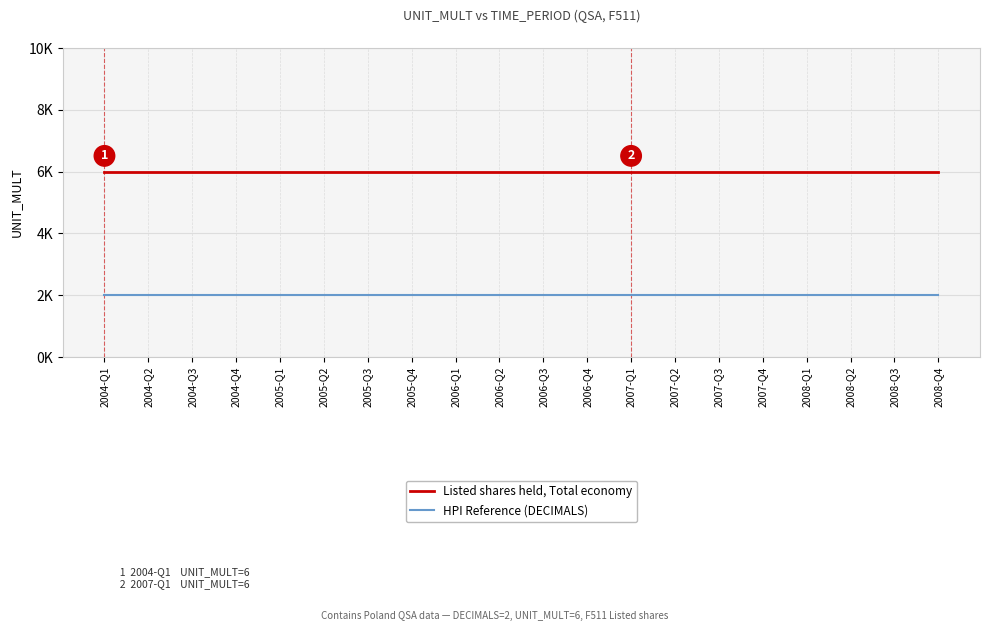

Is it true that HPI Reference (DECIMALS) equals 2 at 2006-Q2?

True